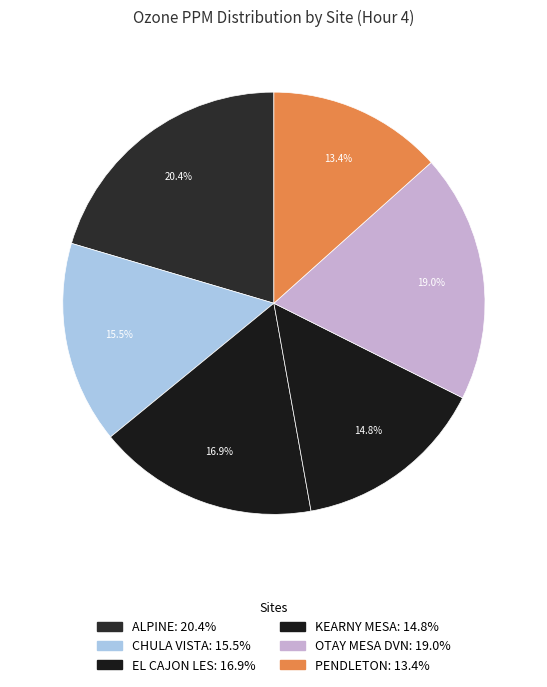

True or false: KEARNY MESA accounts for 15% of the total.

True